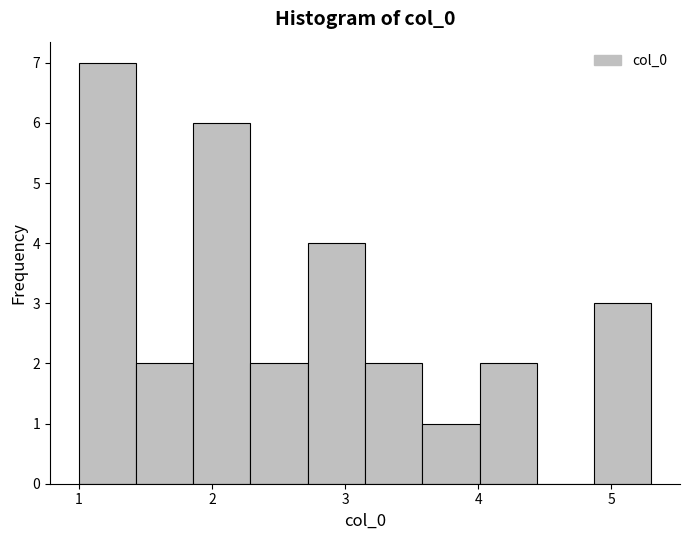

Reading left to right, list every bar in this chart as the range it spans on the x-axis followed by its height. Neither the bar edges nor the heights are printed on the chart, so give them approximately, as read against the axes.

1.00 to 1.43: 7
1.43 to 1.86: 2
1.86 to 2.29: 6
2.29 to 2.72: 2
2.72 to 3.15: 4
3.15 to 3.58: 2
3.58 to 4.01: 1
4.01 to 4.44: 2
4.44 to 4.87: 0
4.87 to 5.30: 3